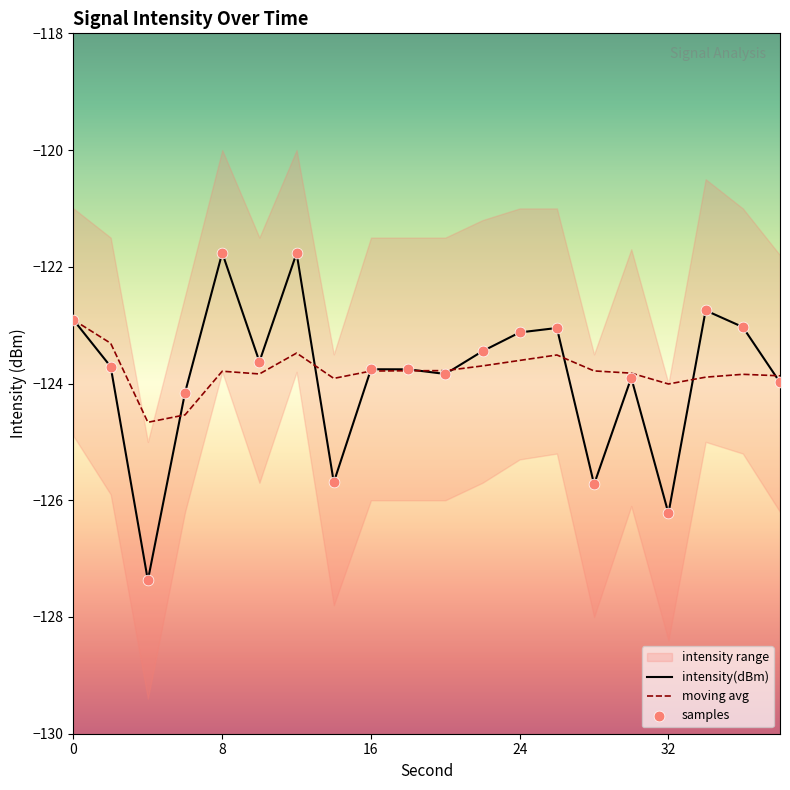

Which series has the largest total across all categories?

moving_avg